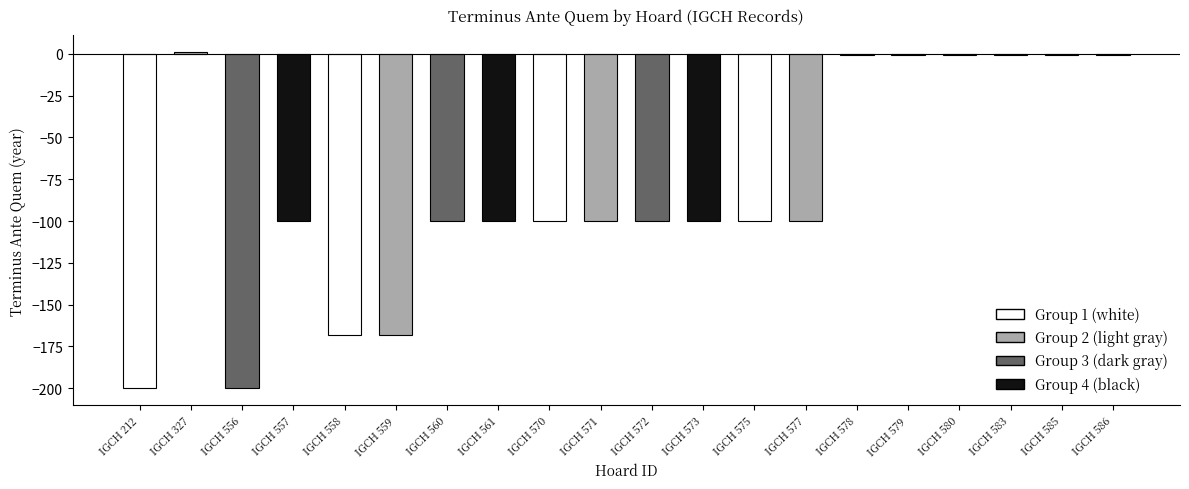

What is the difference between the maximum and minimum values?

201